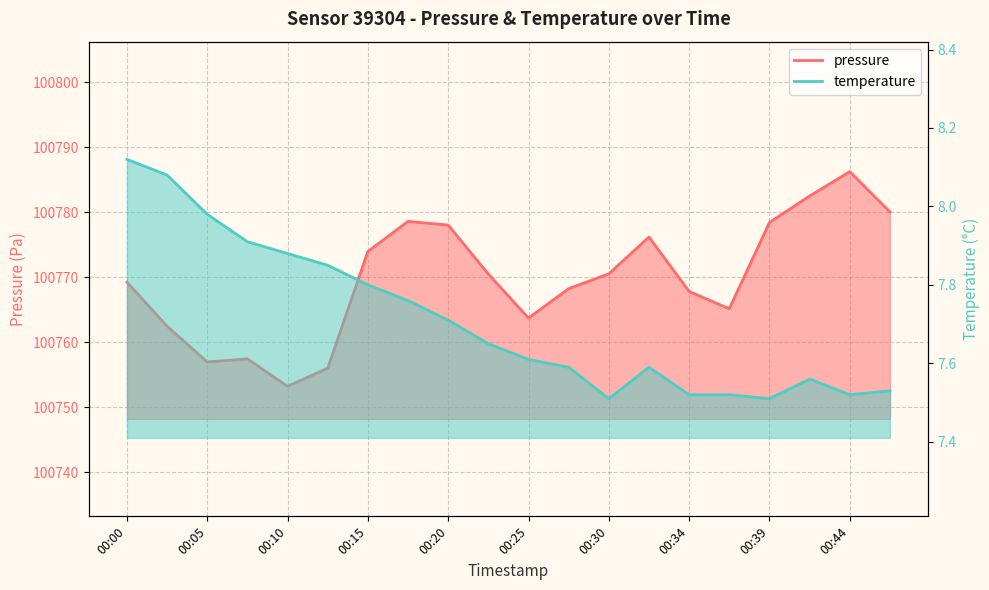

Reading right to left, transcribe all the data shown in this chart.

pressure: 100780.1	100786.3	100782.5	100778.5	100765.2	100767.8	100776.2	100770.6	100768.3	100763.8	100770.5	100778.1	100778.6	100774.0	100756.1	100753.2	100757.5	100757.0	100762.5	100769.3
temperature: 7.5	7.5	7.6	7.5	7.5	7.5	7.6	7.5	7.6	7.6	7.7	7.7	7.8	7.8	7.8	7.9	7.9	8.0	8.1	8.1